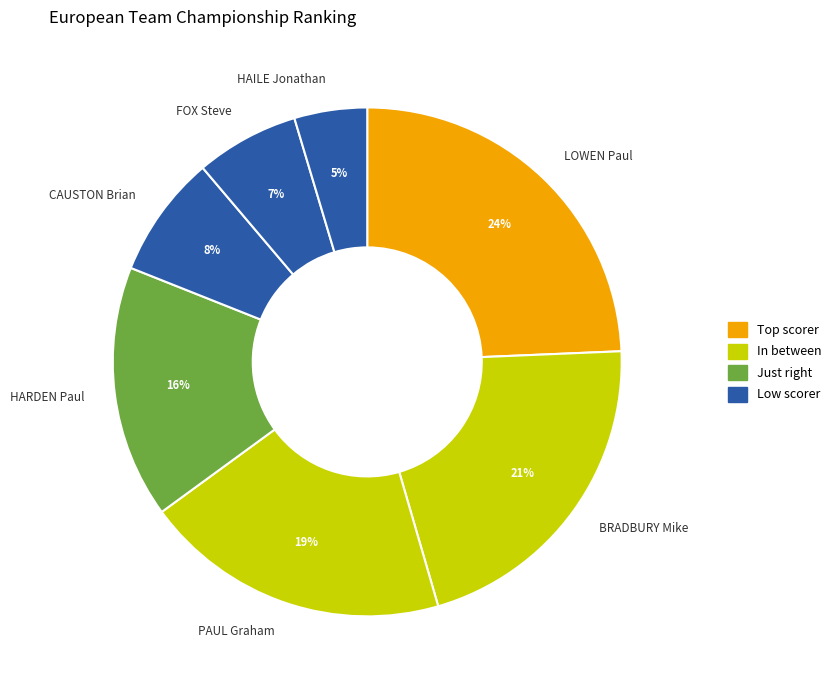

Which has a higher value, CAUSTON Brian or HAILE Jonathan?

CAUSTON Brian